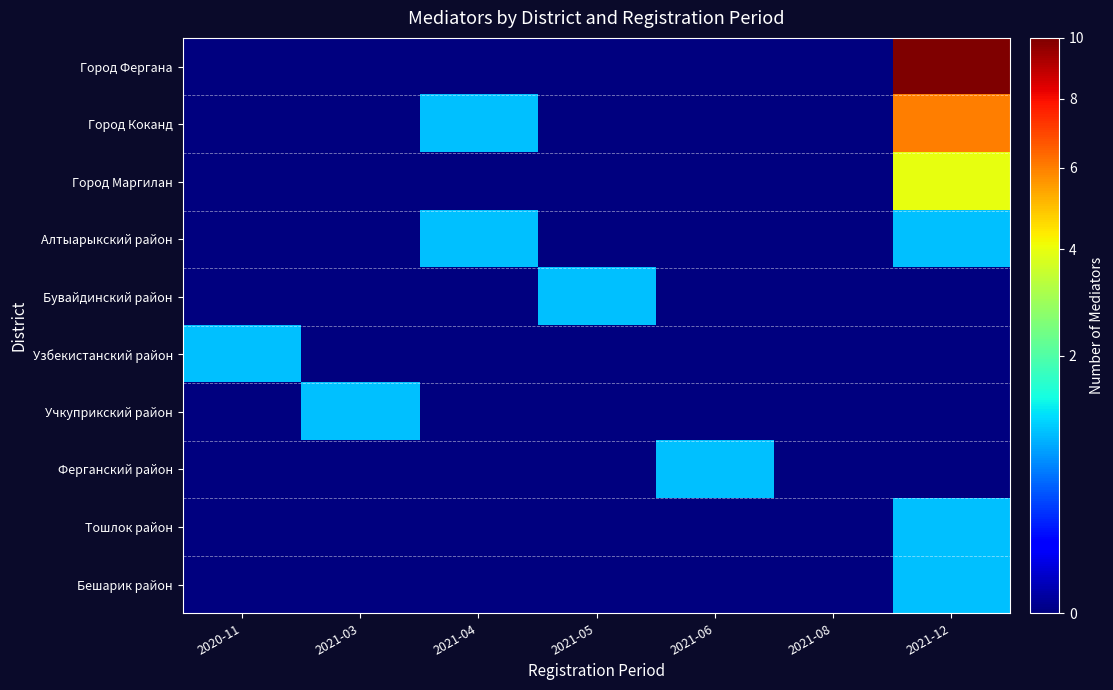

Which series has the largest total across all categories?

Город Фергана